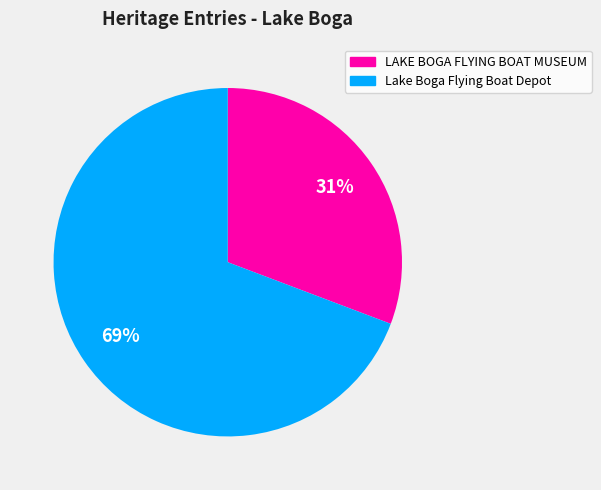

Do LAKE BOGA FLYING BOAT MUSEUM and Lake Boga Flying Boat Depot together represent more than half of the pie?

Yes